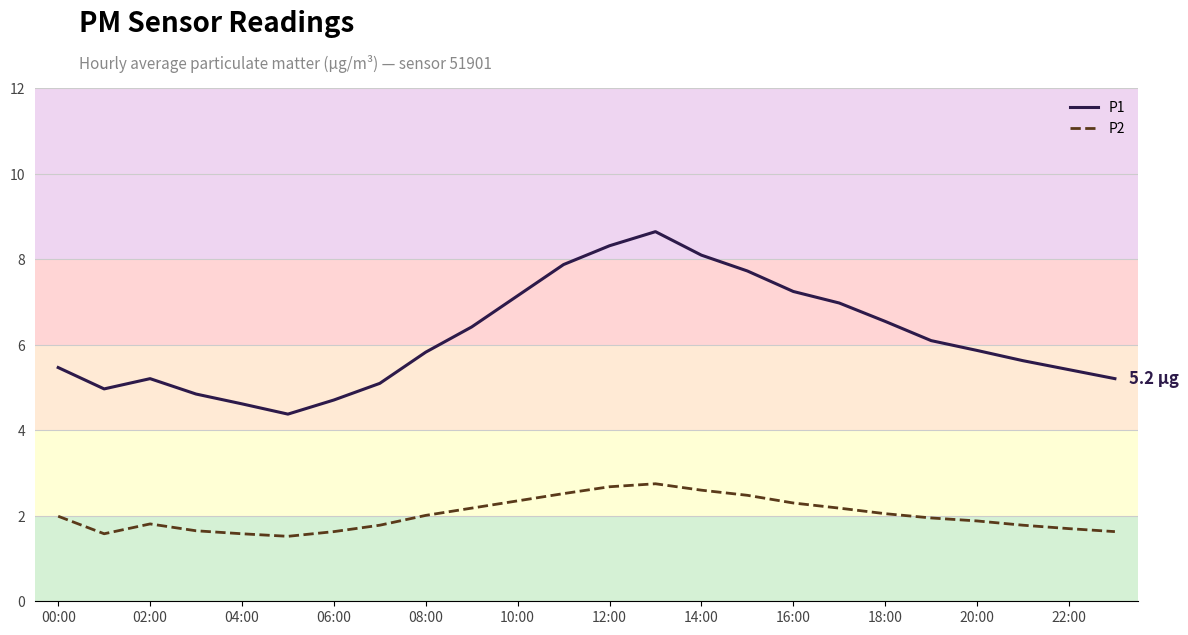

The P2 series shows 1.0 at 04:00. True or false?

False